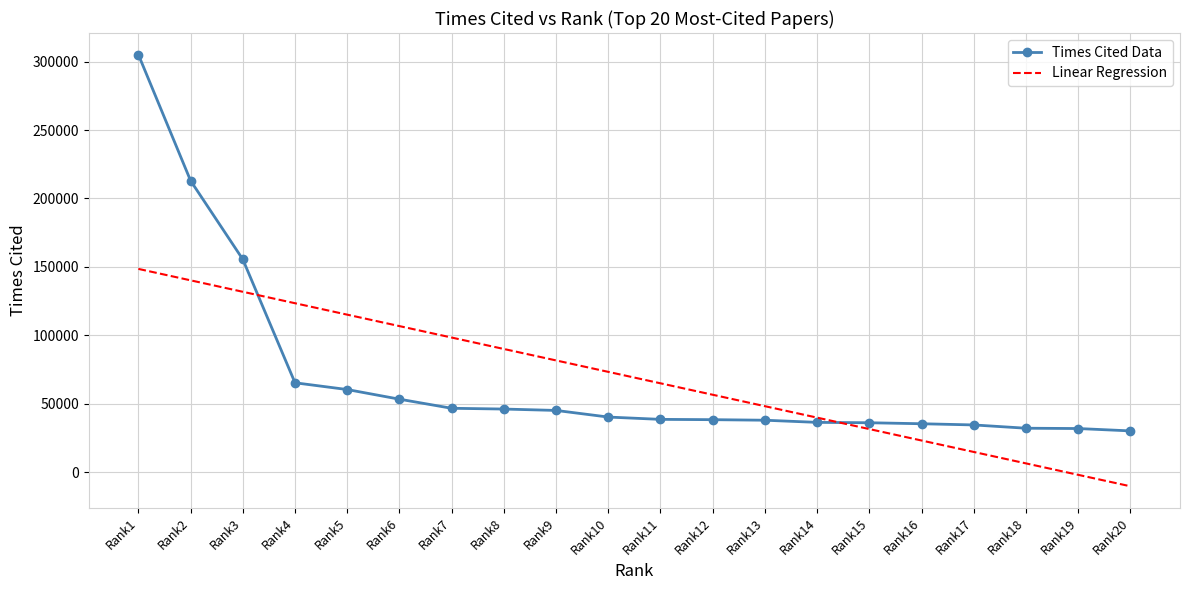

True or false: Linear Regression has more than 2 points higher than both neighbors.

False